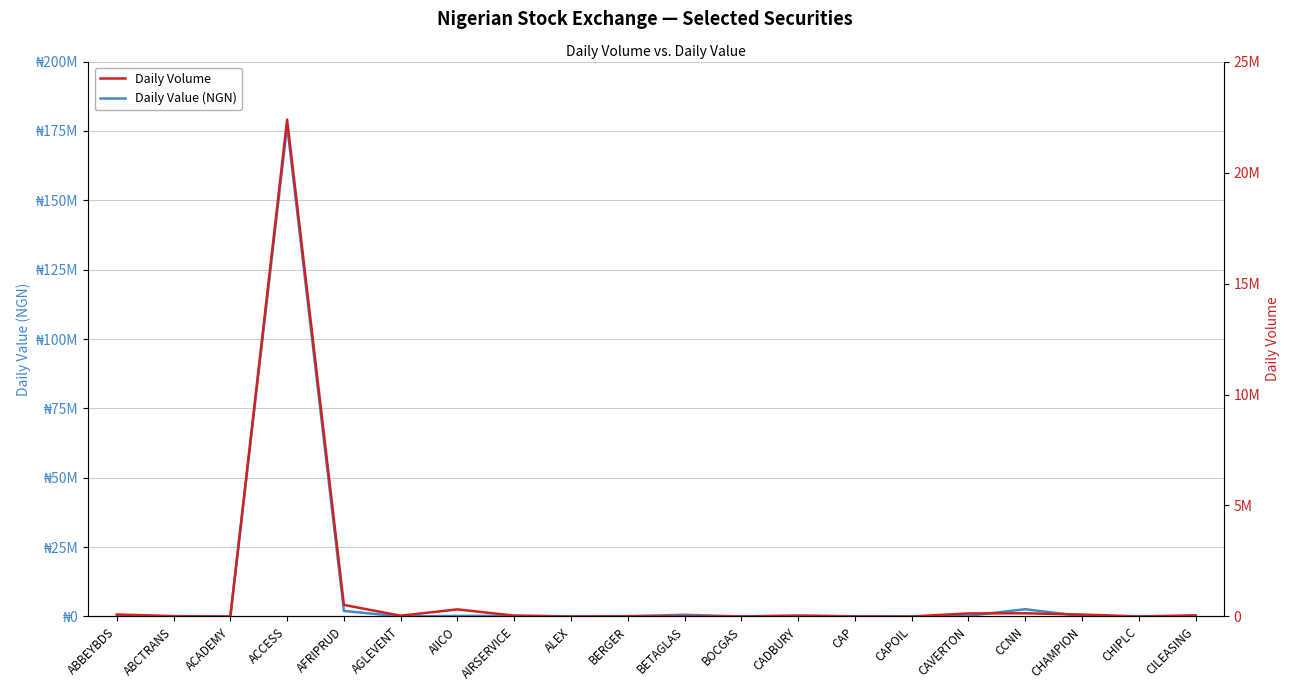

How many interior local valleys does the Daily Value (NGN) series have?

6